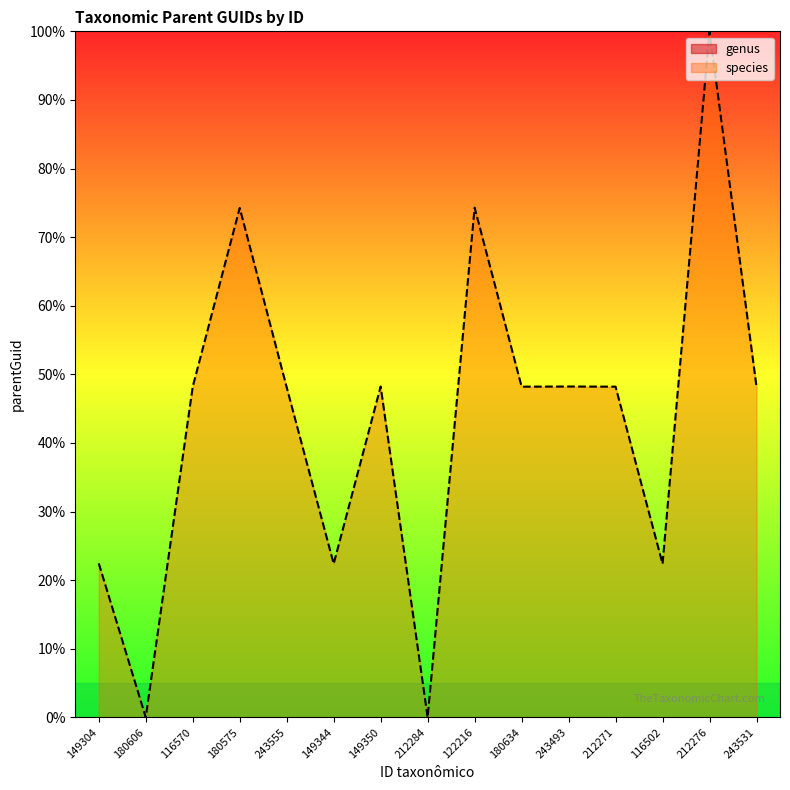

What is the difference between the maximum and minimum values?

100.0